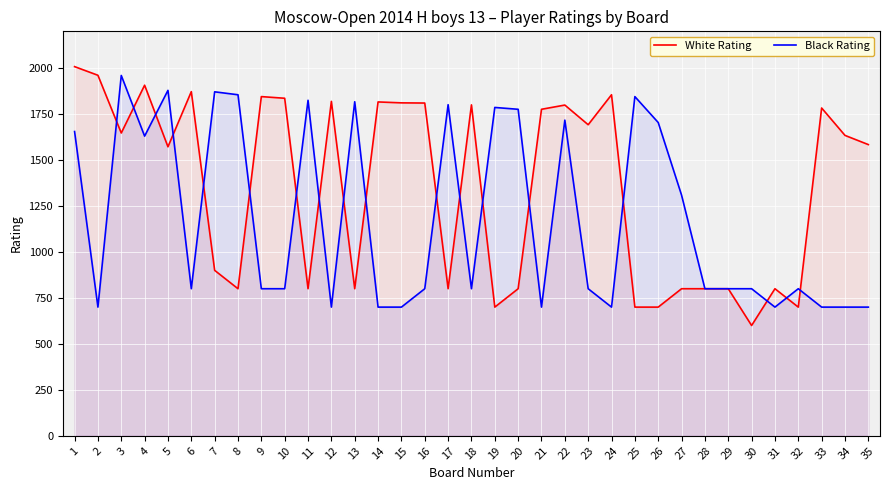

Rank the series at 19 from highest to lowest value.

Black Rating, White Rating